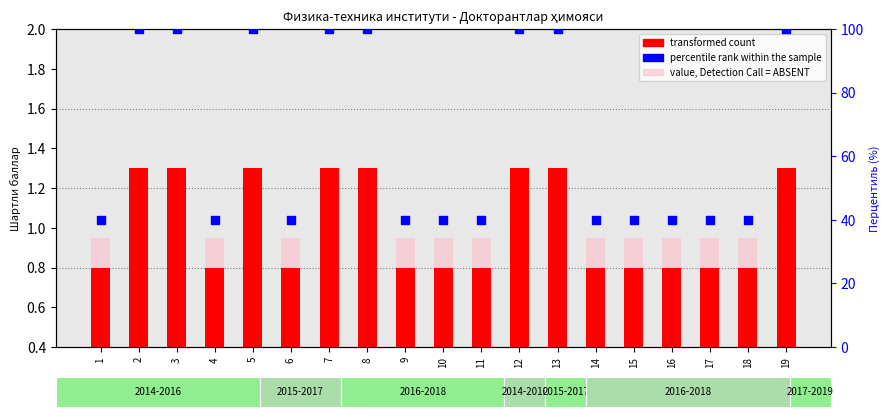

Which series reaches the maximum Y coordinate?

percentile rank within the sample